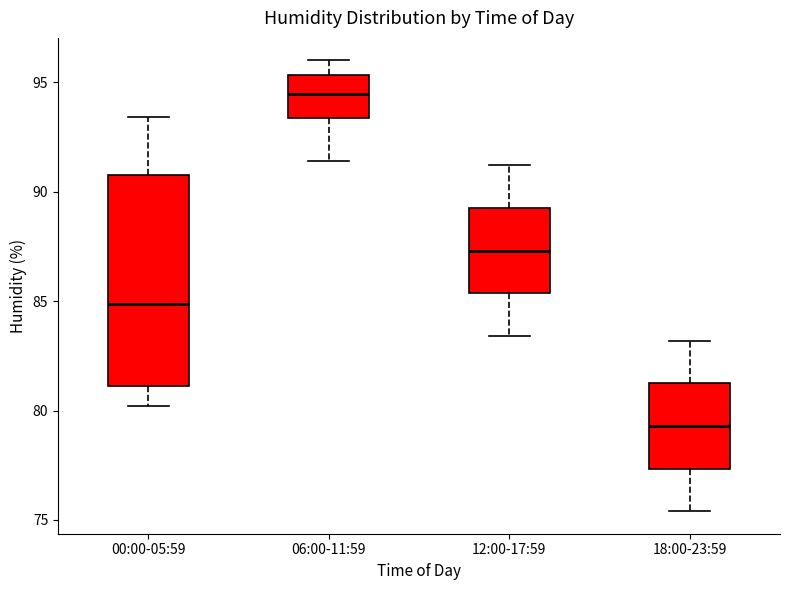

Reading left to right, transcribe this box plot: for each box, give where its median line is, the range the box spans, and where its two whiskers end, as read against the y-axis. The values are not printed on the chart, so give them approximately, as read against the axis.

00:00-05:59: median 85.0, box 81.0 to 91.0, whiskers 80.0 to 93.5
06:00-11:59: median 94.5, box 93.5 to 95.5, whiskers 91.5 to 96.0
12:00-17:59: median 87.5, box 85.5 to 89.5, whiskers 83.5 to 91.0
18:00-23:59: median 79.5, box 77.5 to 81.5, whiskers 75.5 to 83.0